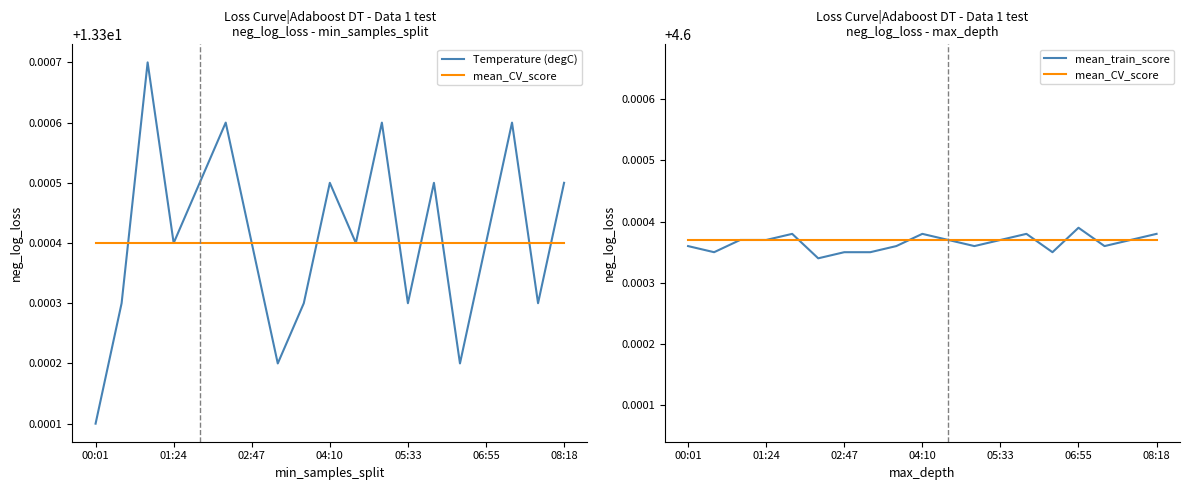

At which label does mean_CV_score reach its minimum?

00:01